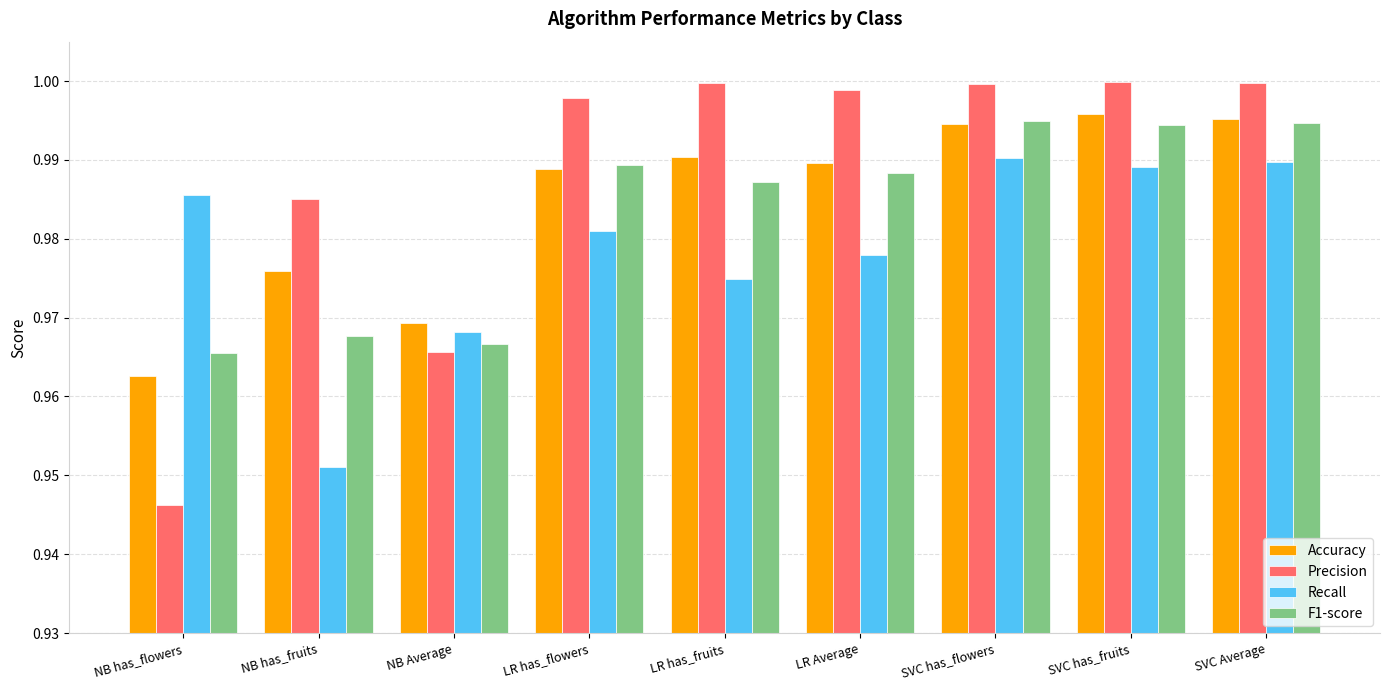

Which series has the largest range (max minus min)?

Precision